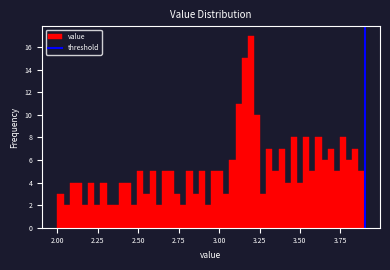

Read against the x-axis, roughly where is the centre of the tallest bar?

3.20